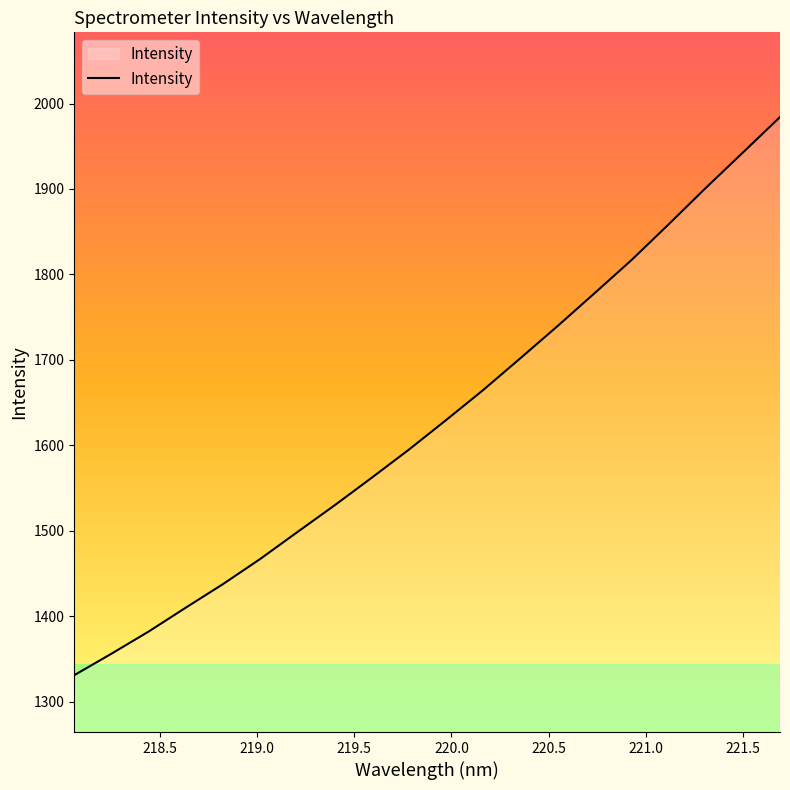

What is the difference between the maximum and minimum values?

653.1